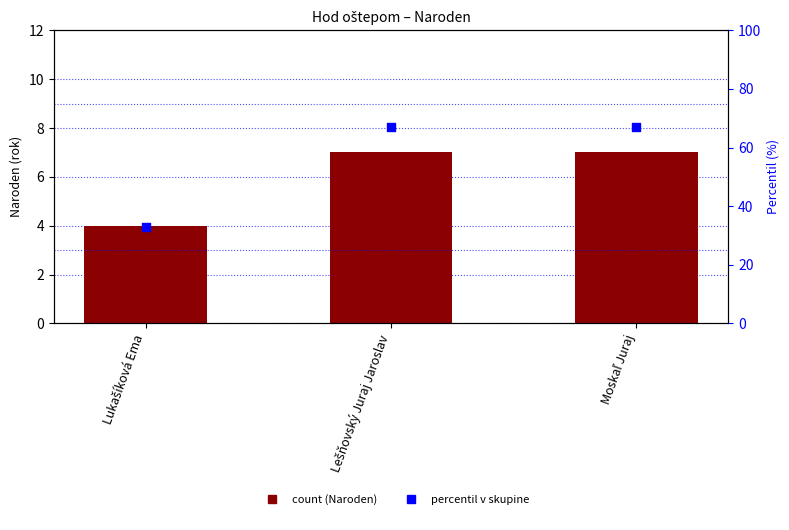

Which series contains the lowest Y value?

Naroden